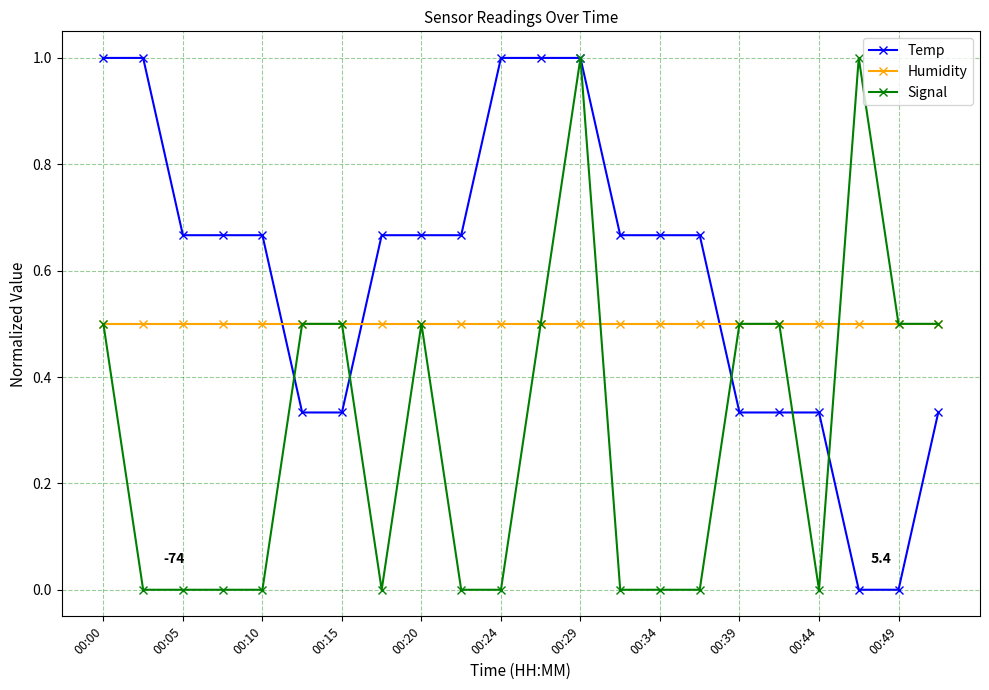

How many intersections are there between Humidity and Temp?

3